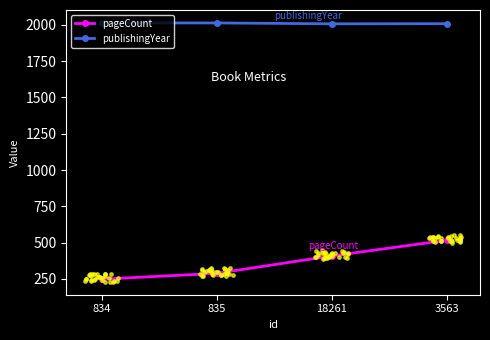

At how many categories does at least one series exceed 583?

4